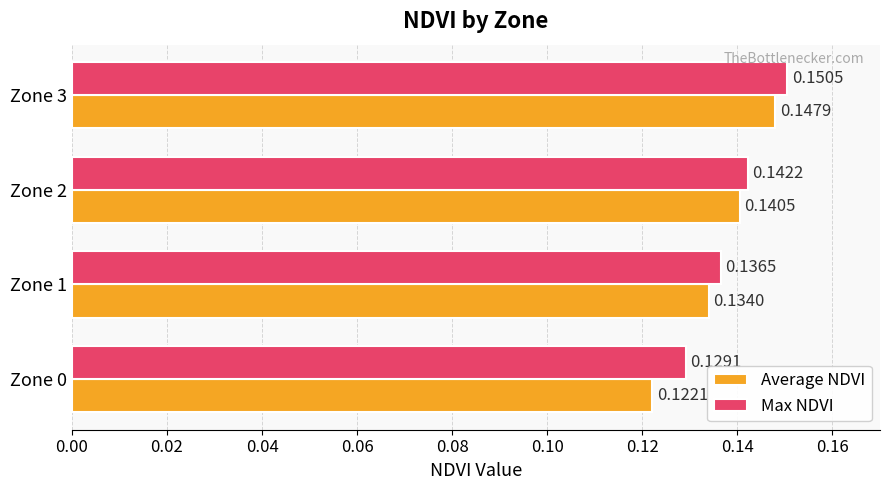

At which category does the chart reach its peak across all series?

Zone 3